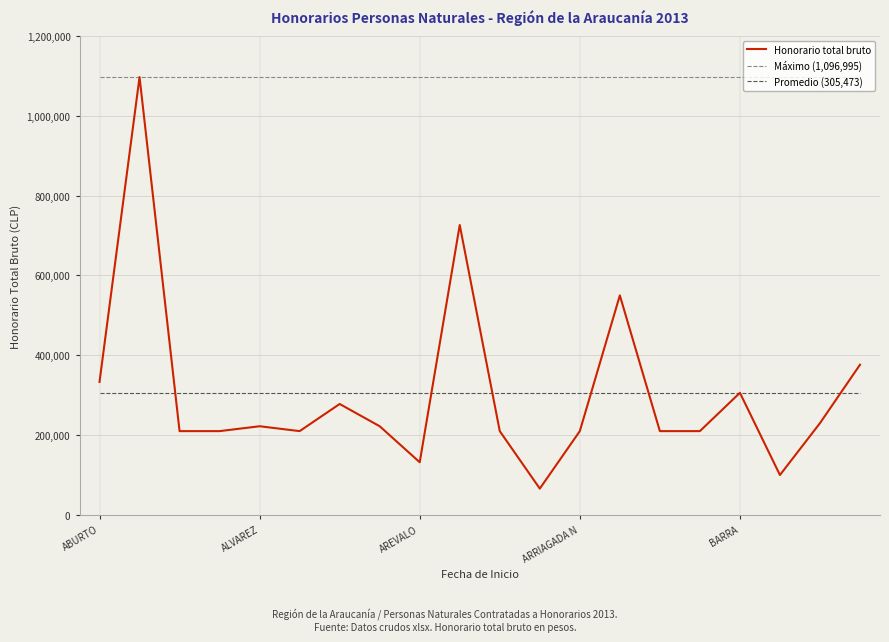

Is this an area chart (filled region under the line)?

No